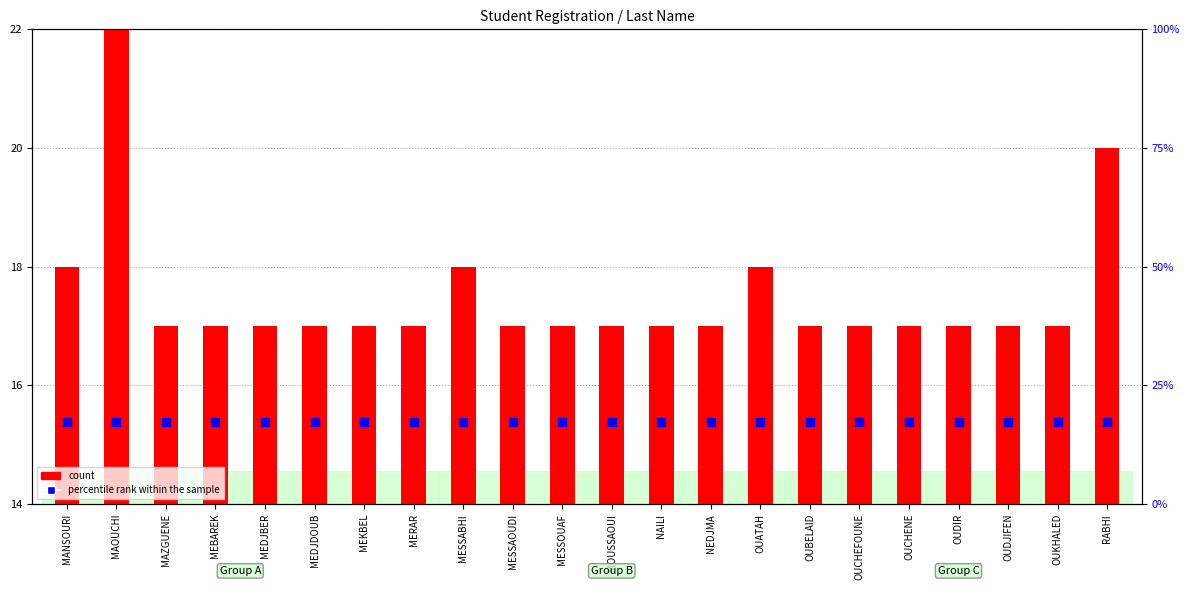

What are all the series names shown in the legend?

count, percentile rank within the sample